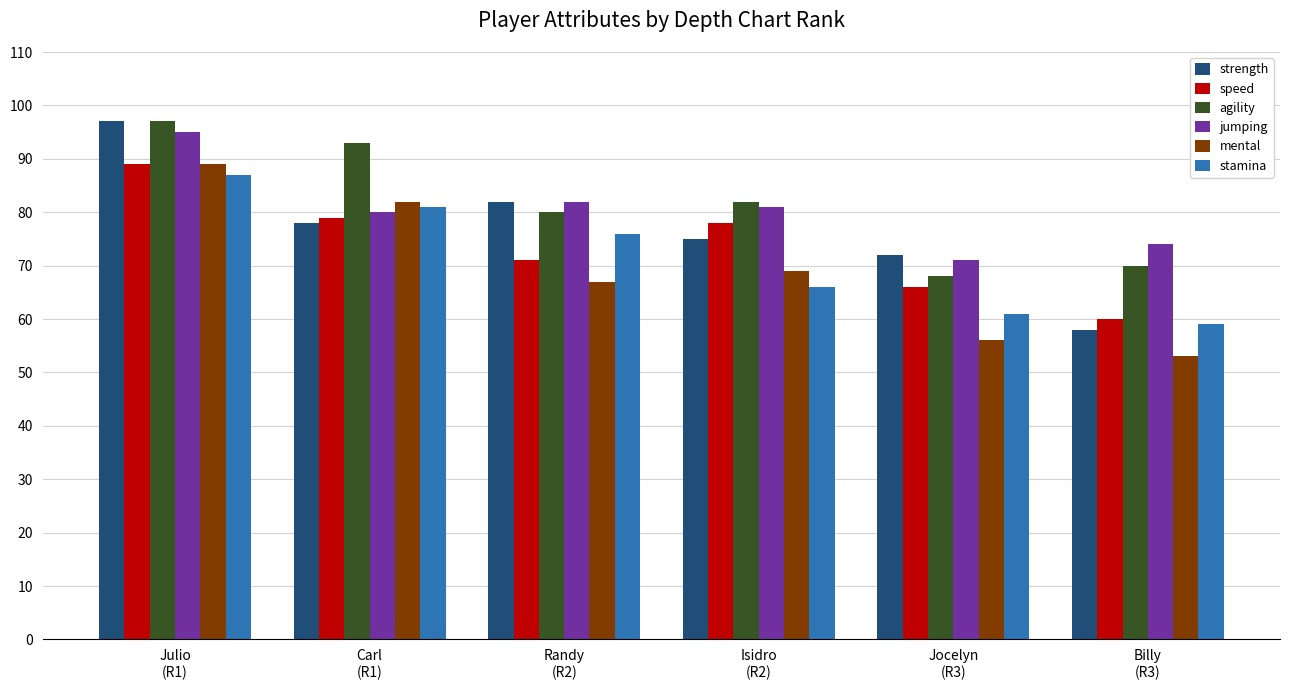

How many data points does each series have?

6